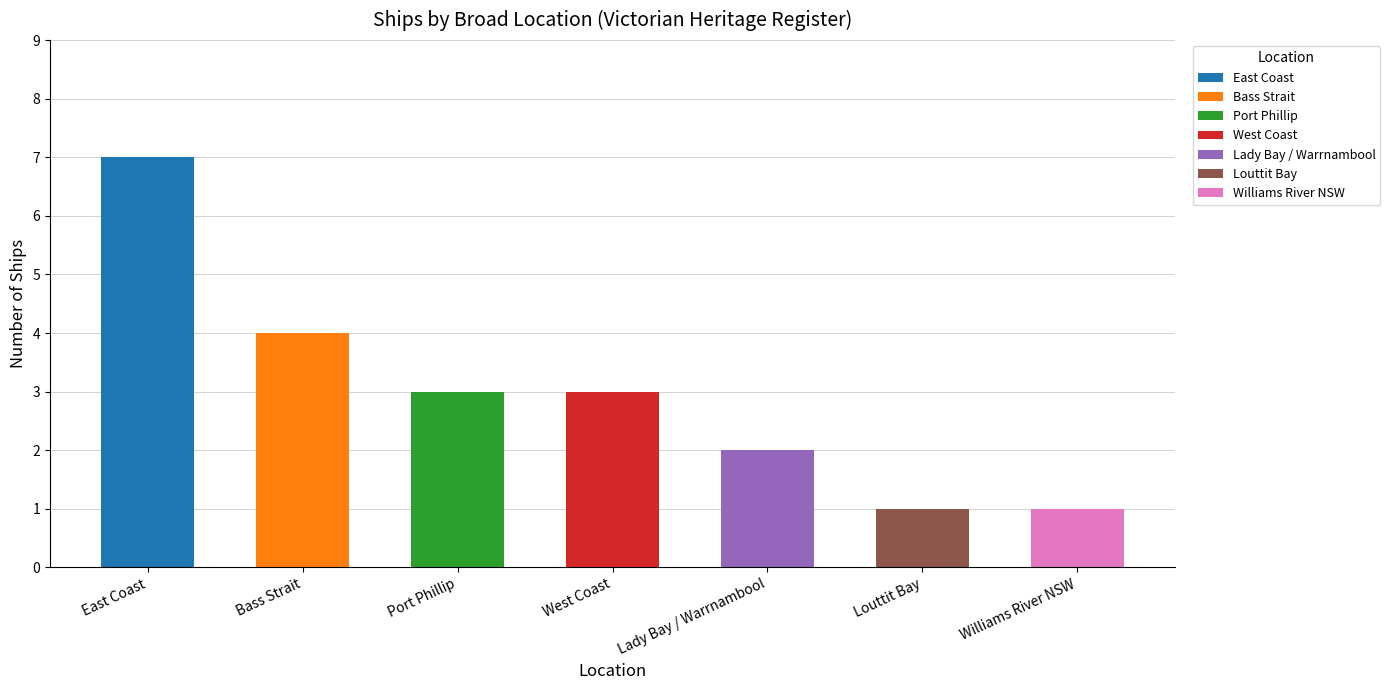

The value at Port Phillip is 3. True or false?

True